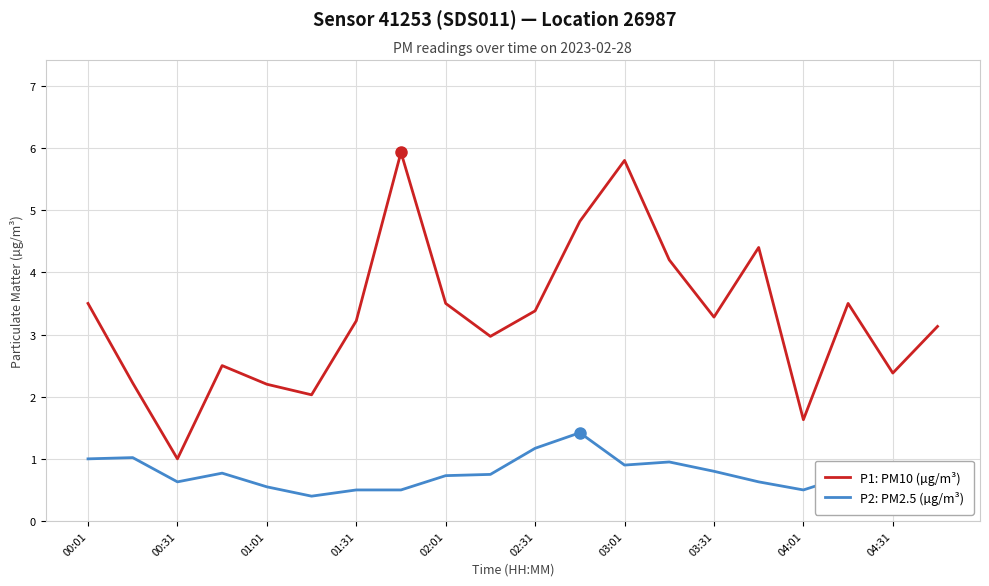

Which series has the largest range (max minus min)?

P1: PM10 (µg/m³)